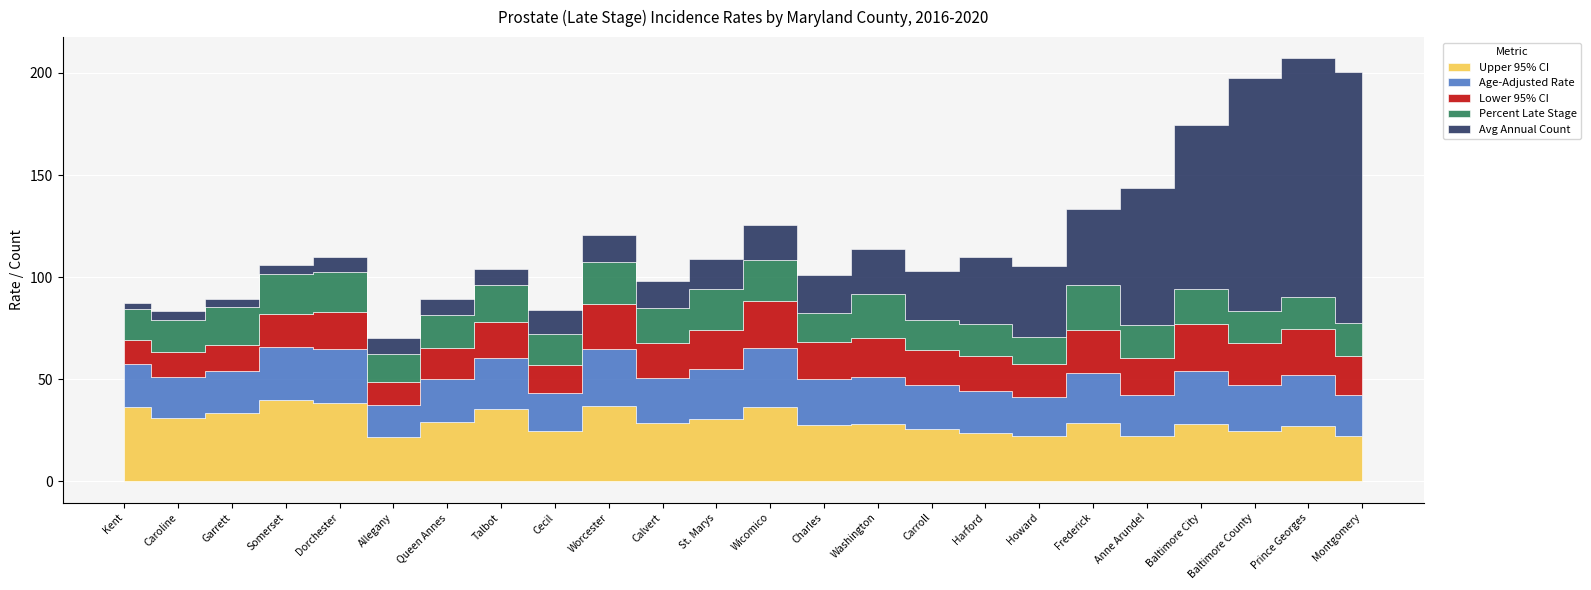

Which has a higher value, Carroll or Somerset?

Somerset